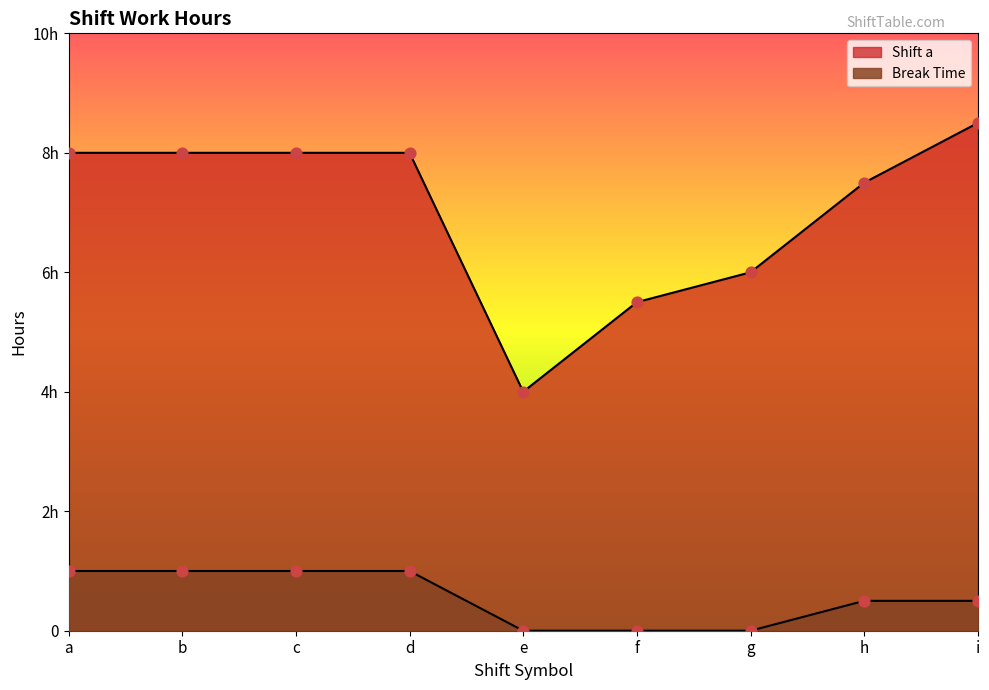

What are all the series names shown in the legend?

Shift a, Break Time